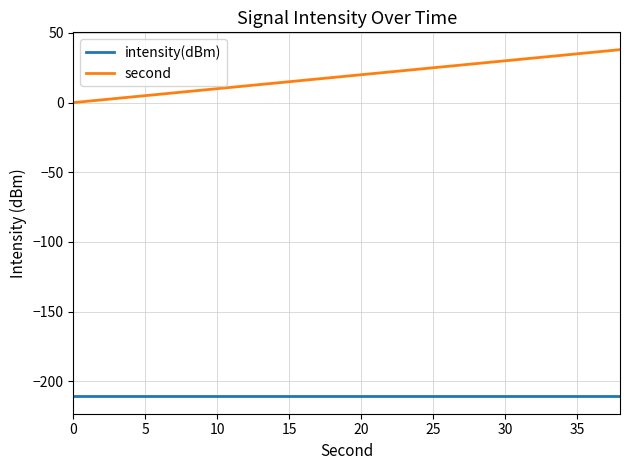

List the series in order of their overall mean, lowest first.

intensity(dBm), second